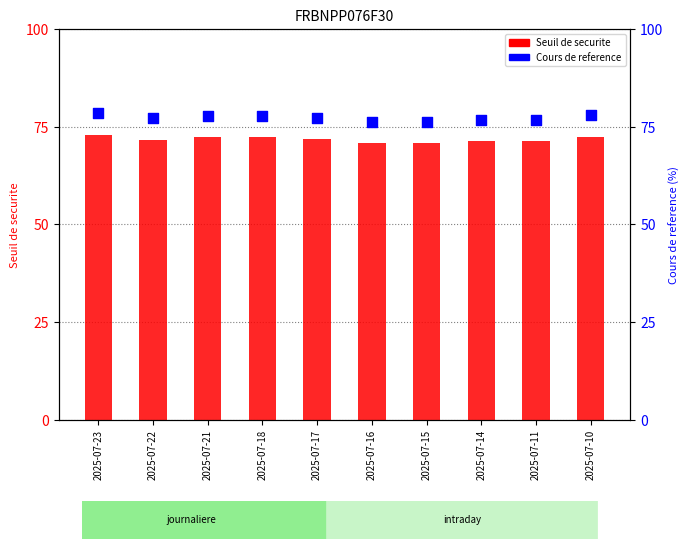

Which series has the largest Y range (max minus min)?

Cours de reference